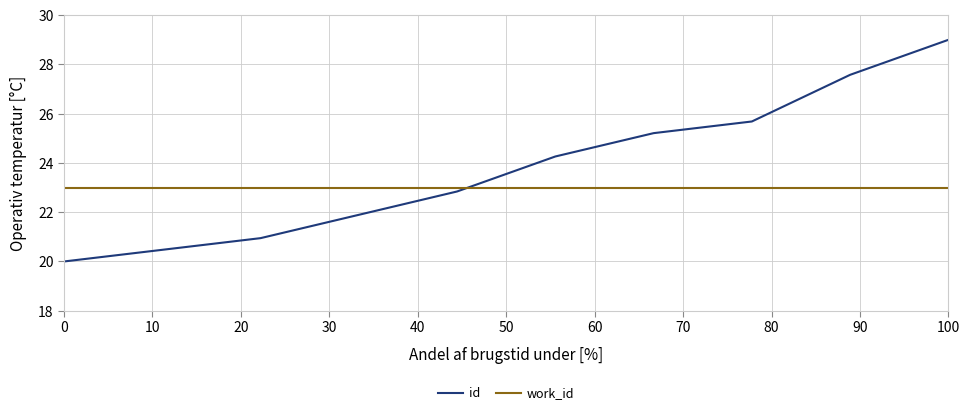

What is the lowest value of the work_id series?

23.0